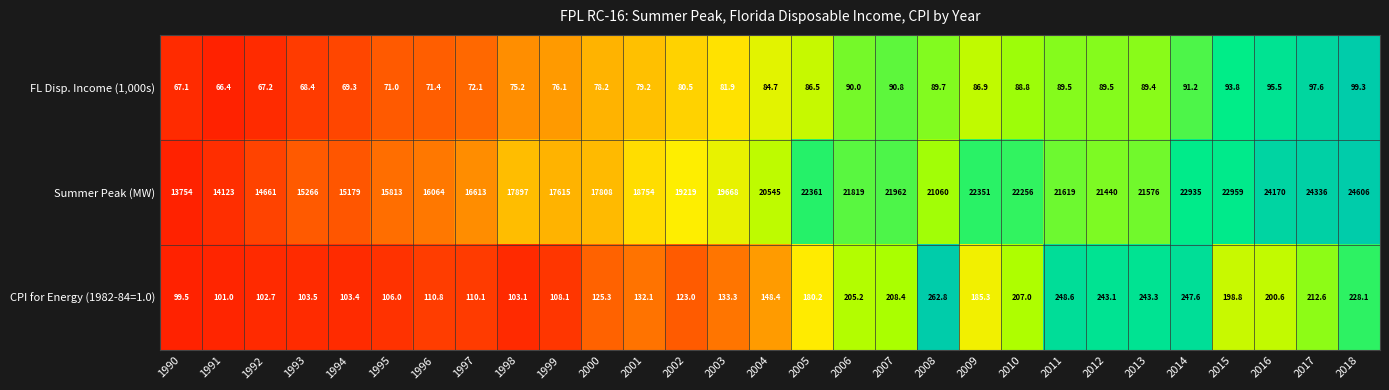

Rank the series by their maximum value, from highest to lowest.

Summer Peak (MW), CPI for Energy (1982-84=1.0), FL Disp. Income (1,000s)